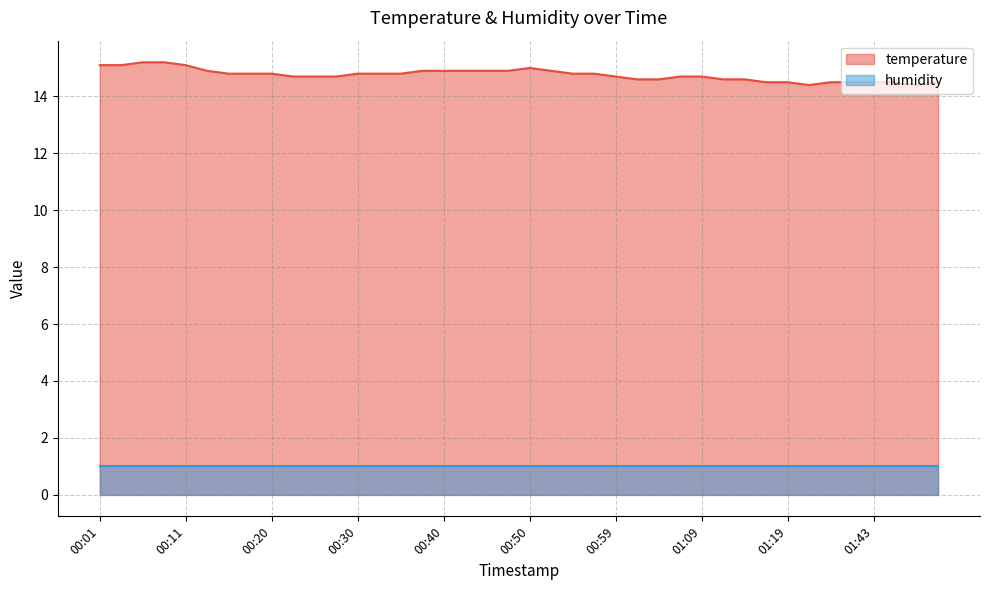

What position from the right is 00:50?

20